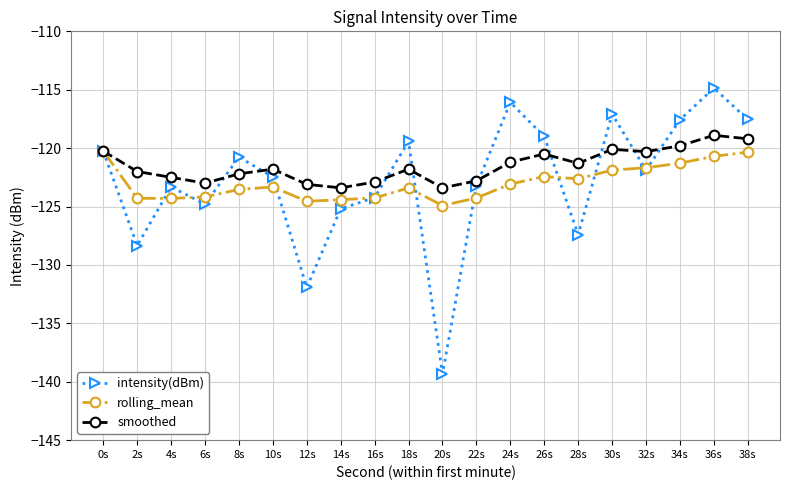

At which category is the sum across all series the highest?

36s